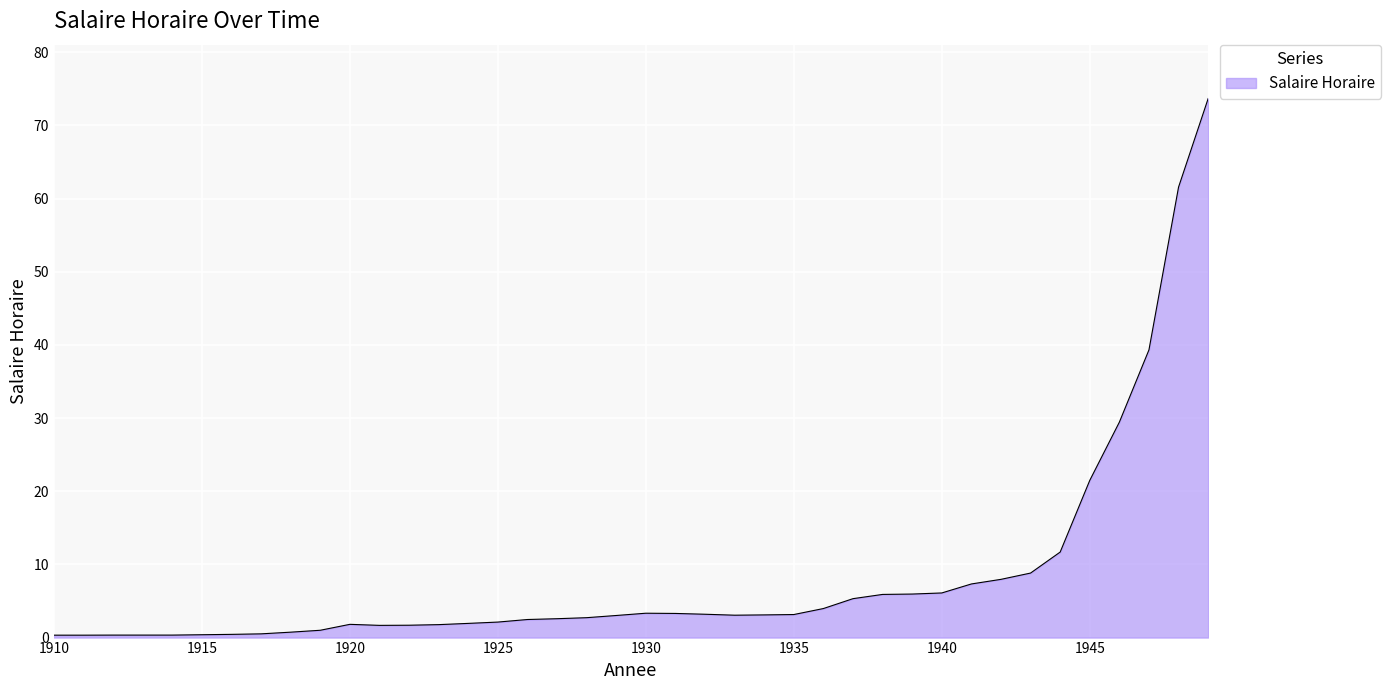

What is the maximum value shown in the chart?

73.7